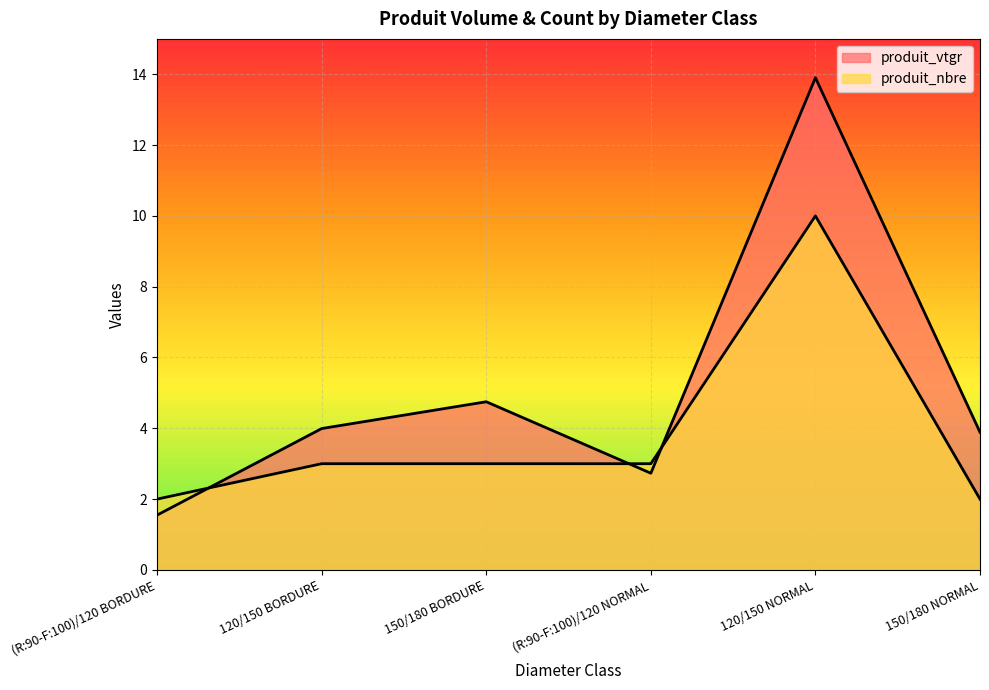

Between 150/180 BORDURE and 150/180 NORMAL, which series saw the biggest shift?

produit_nbre